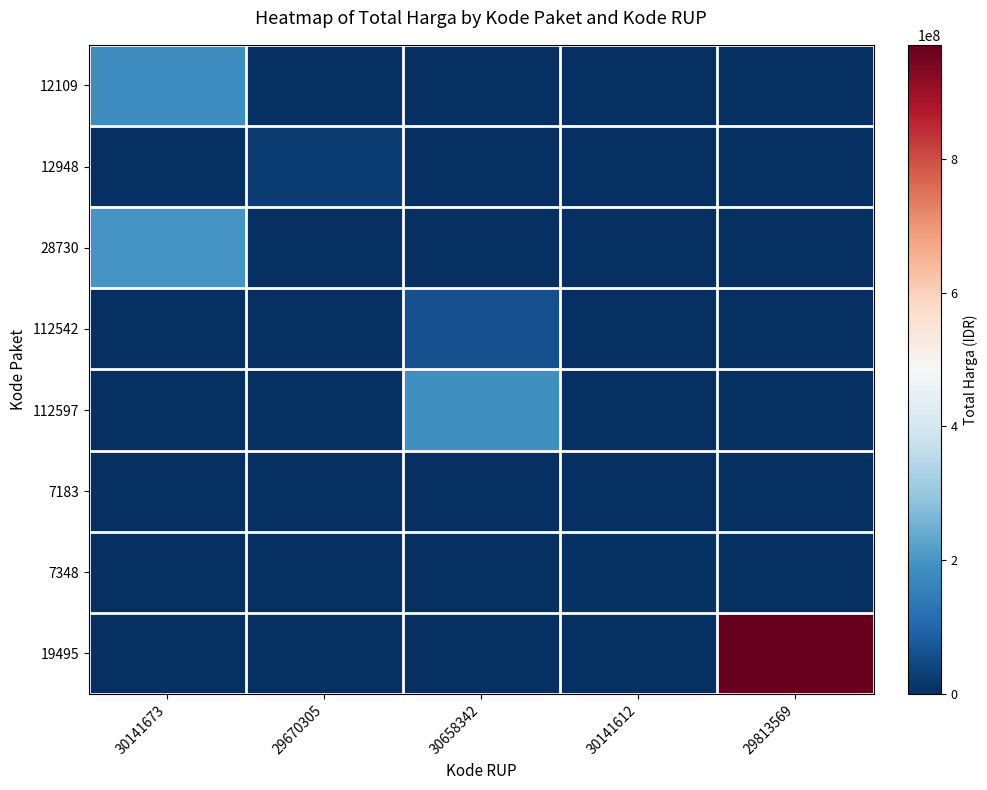

List the series in order of their peak value, highest first.

19495, 28730, 112597, 12109, 112542, 12948, 7348, 7183